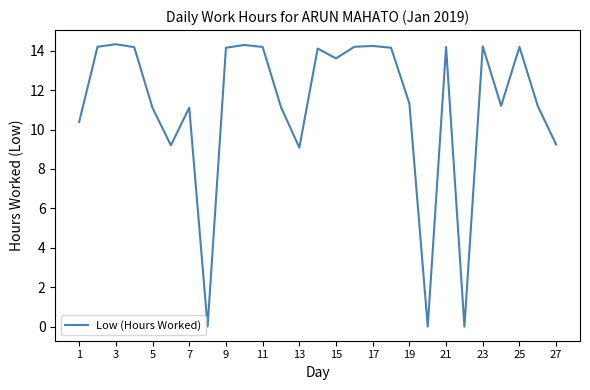

What is the maximum value shown in the chart?

14.3